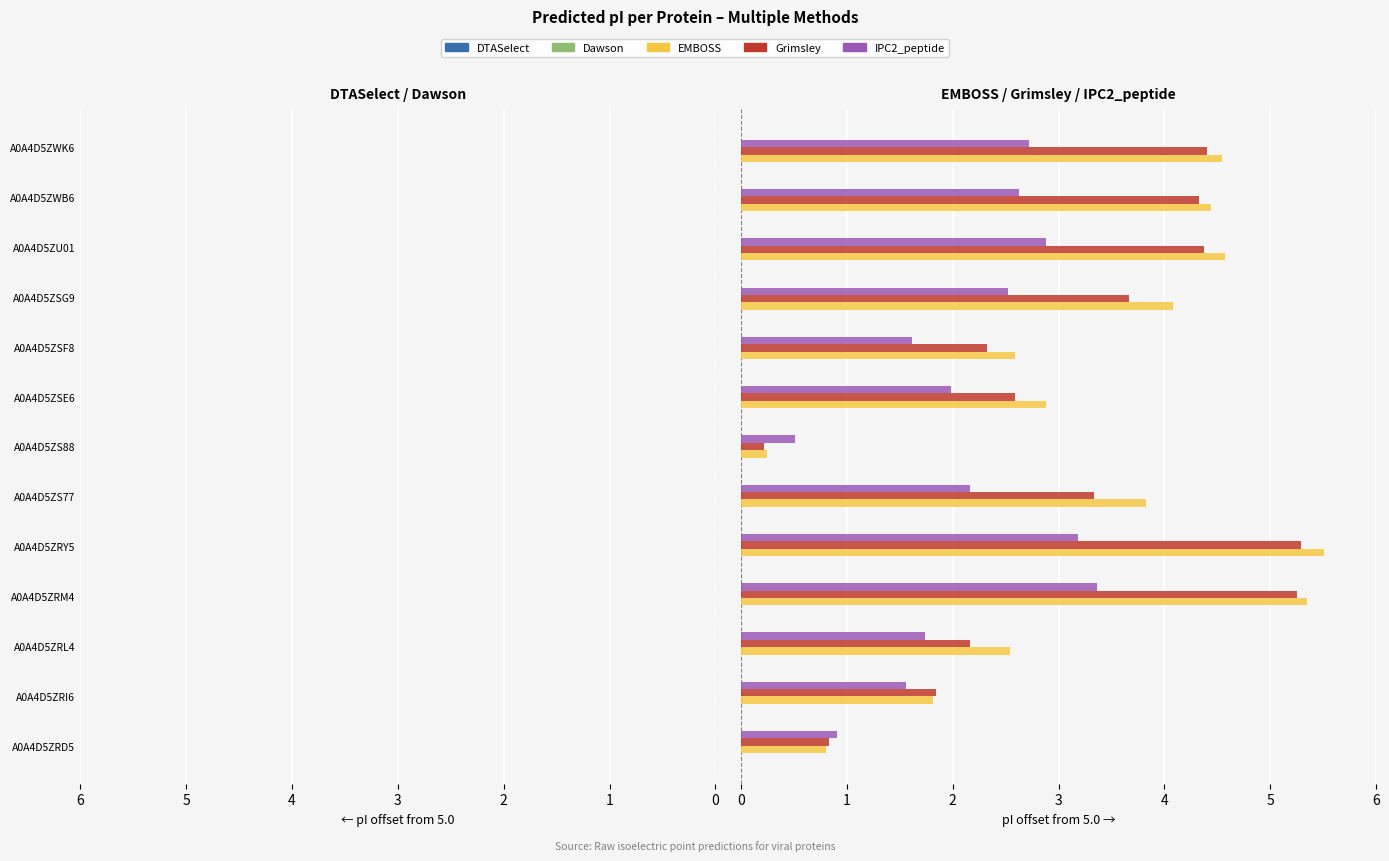

What is the sum of all DTASelect values?

-39.5